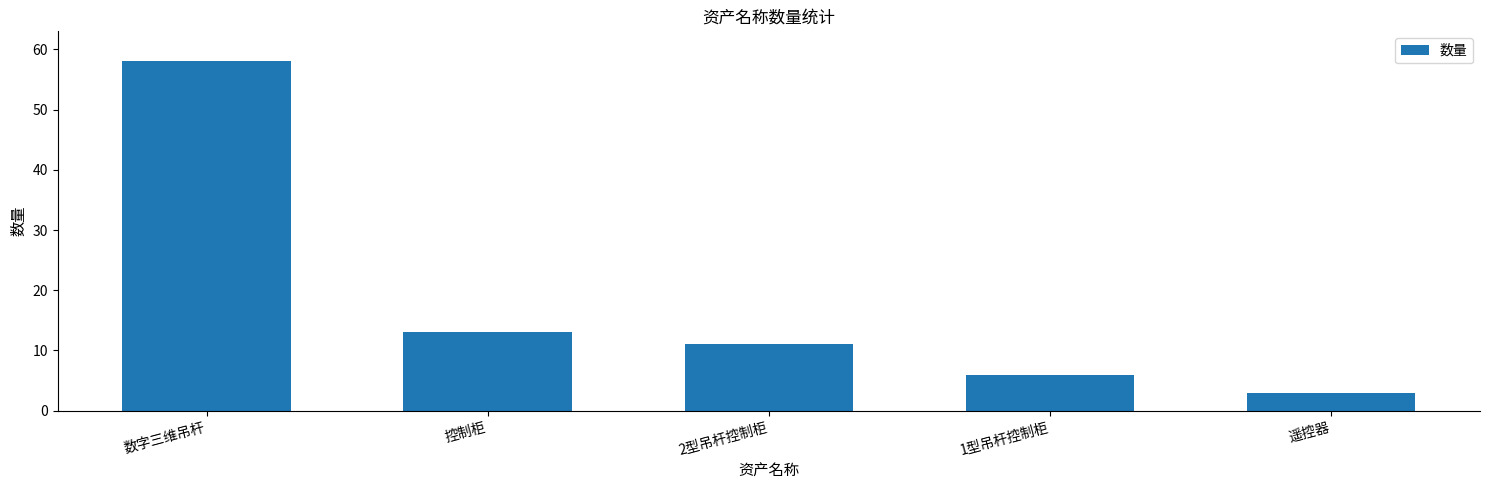

How many data points does each series have?

5